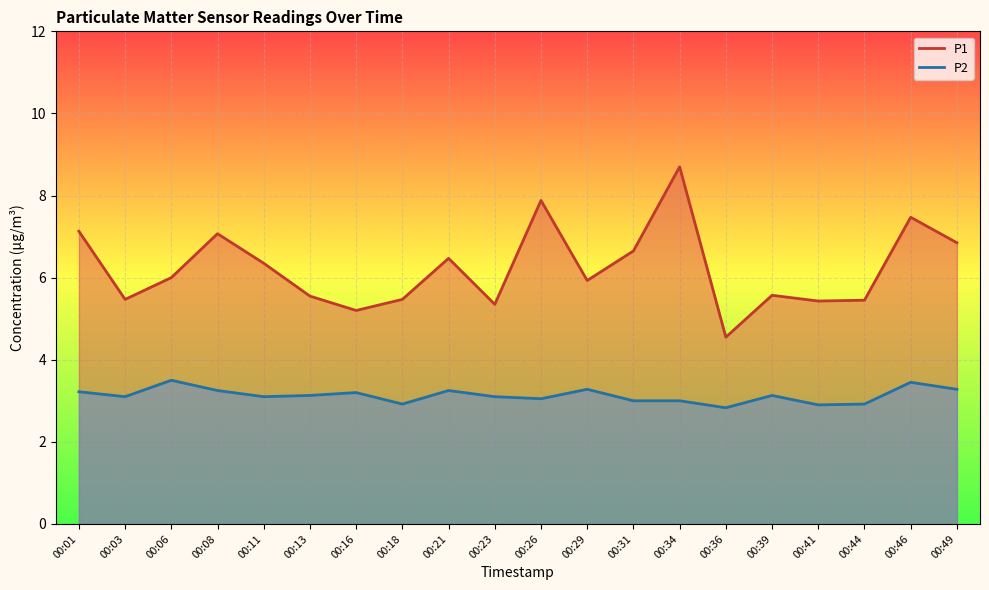

Does the chart display data point markers on the line(s)?

No